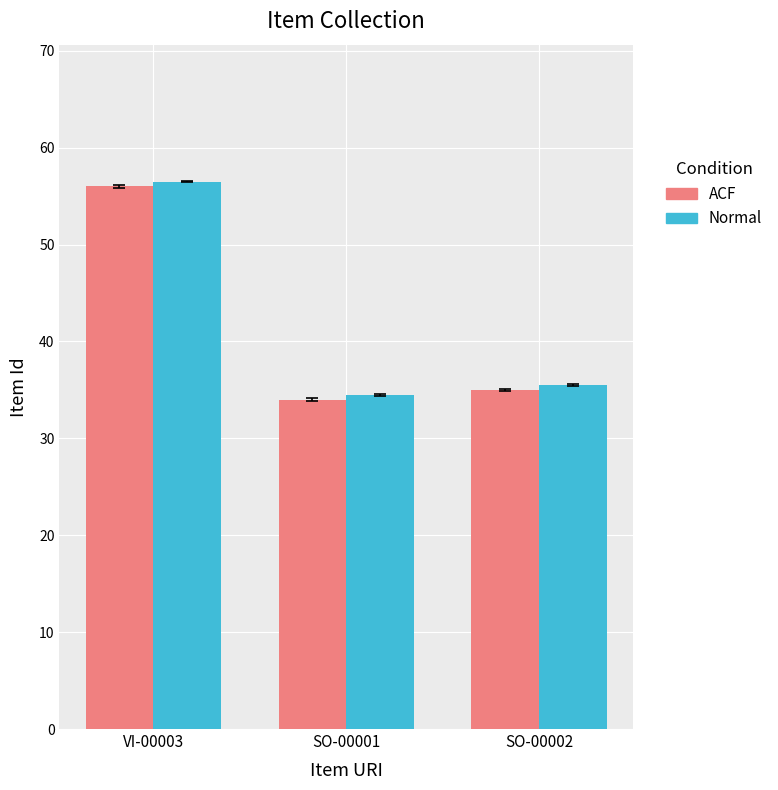

What is the label of the 1st bar from the right?

SO-00002